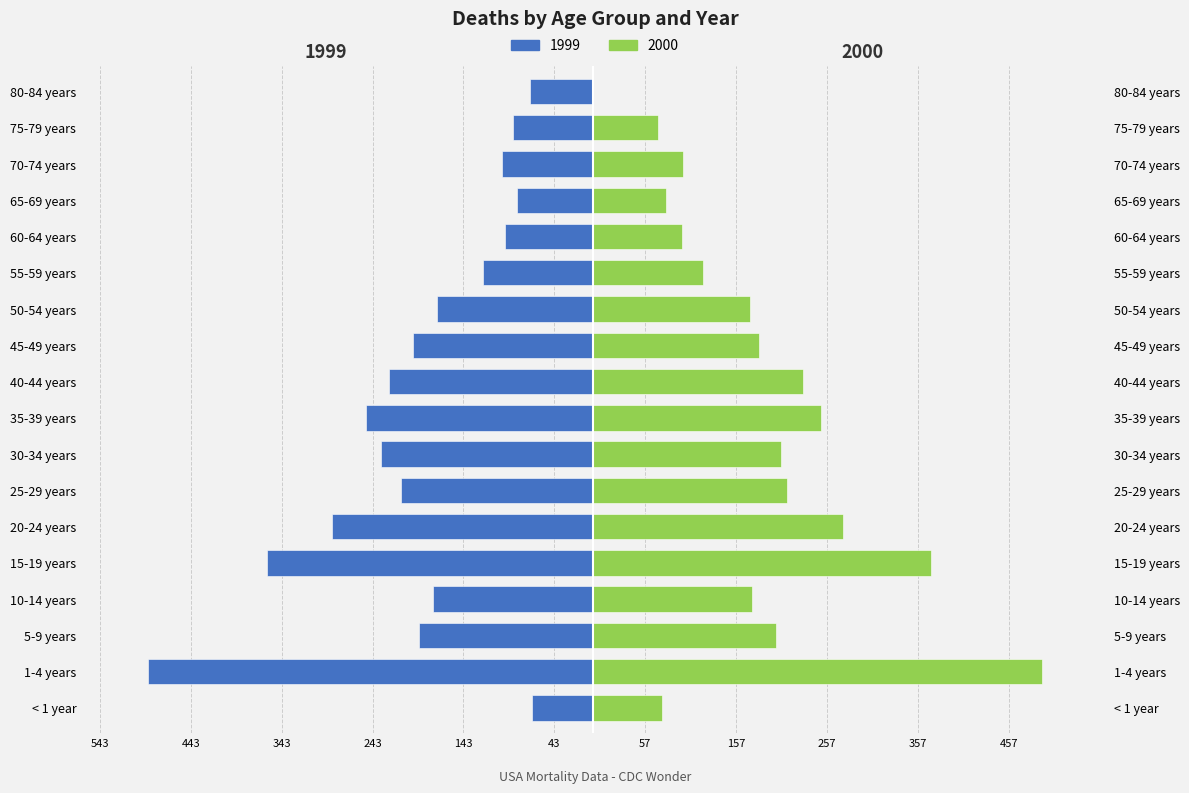

Which series has the widest spread of values?

deaths_2000